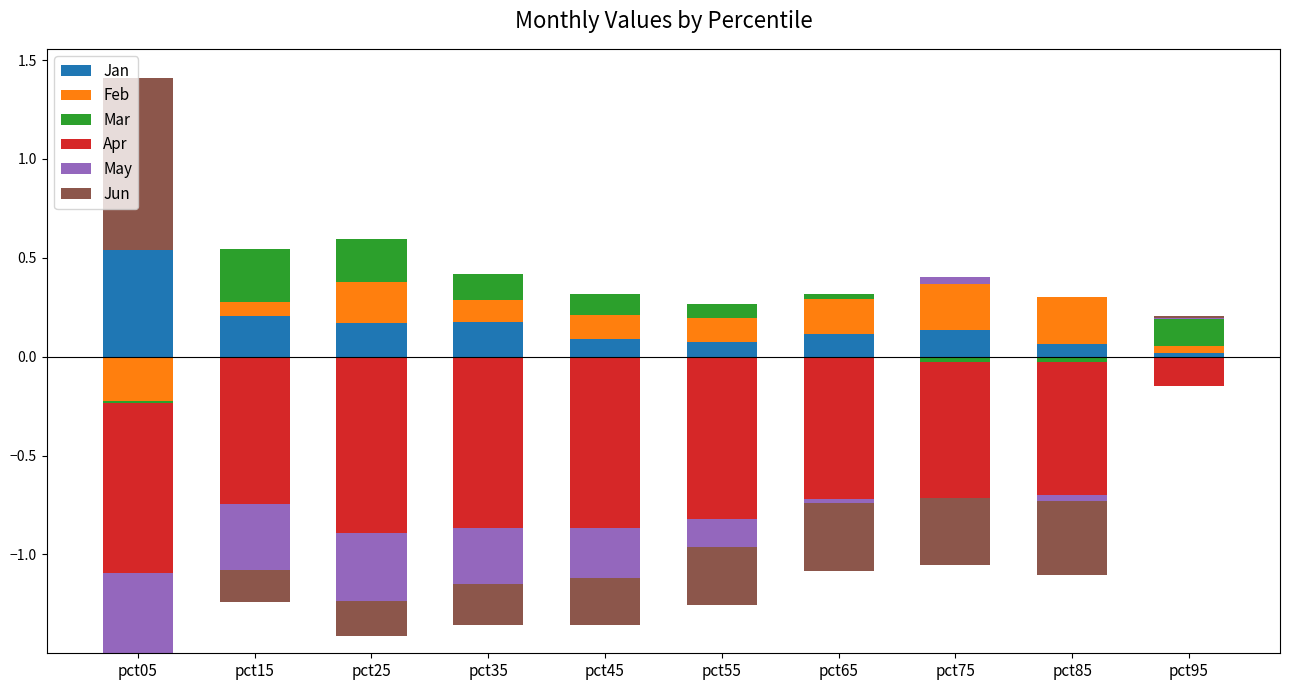

How many bars are there in total?

60